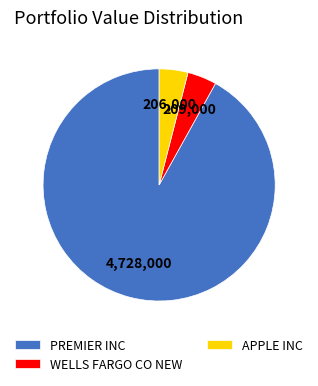

Does PREMIER INC represent more than half of the total?

Yes